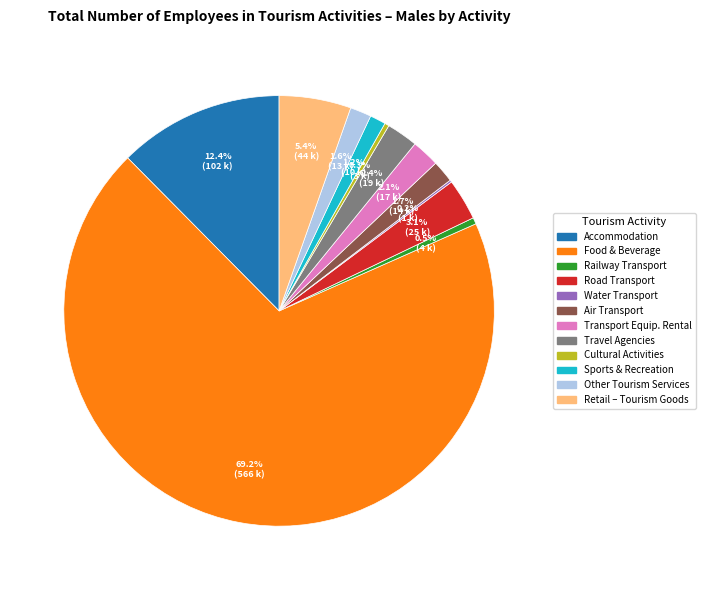

Does Air Transport account for over 50% of the chart?

No